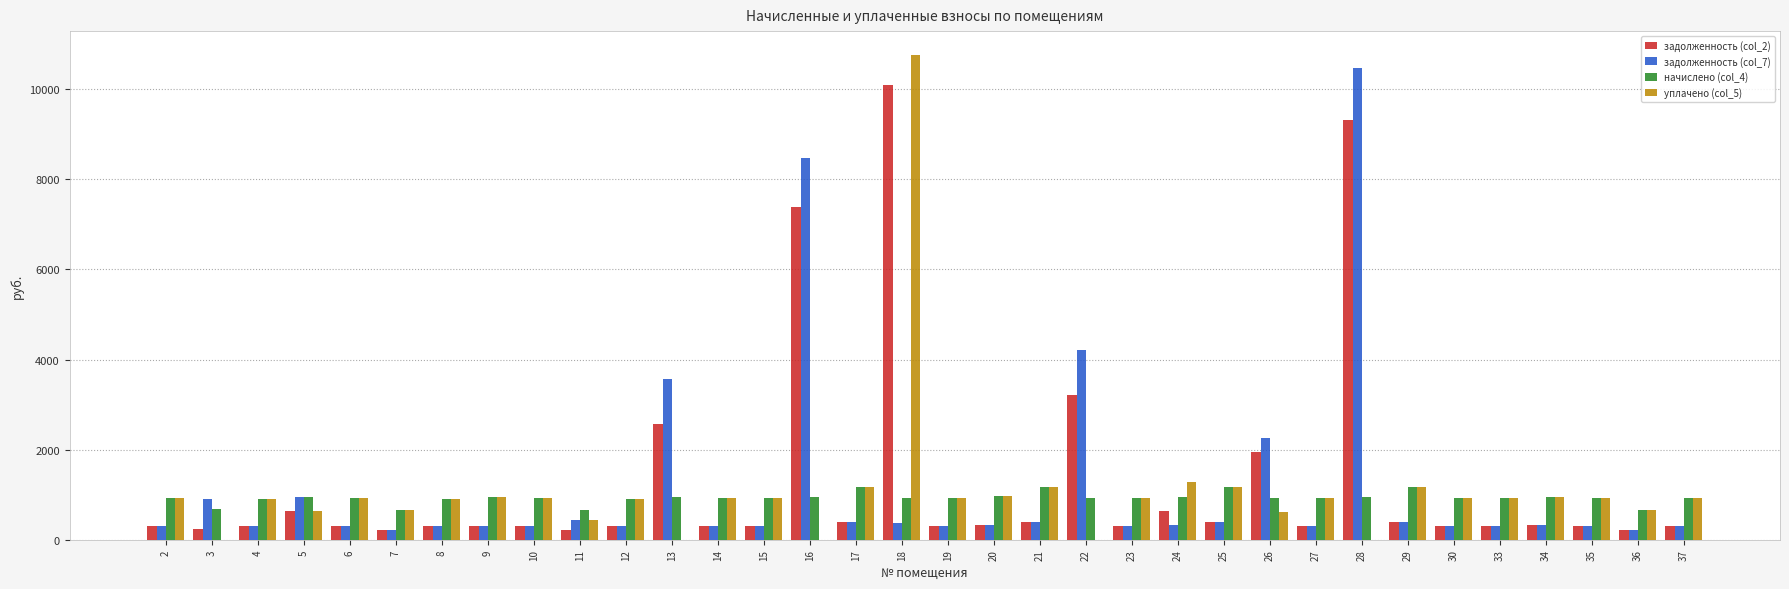

What is the total value across all series at 14?

2466.8